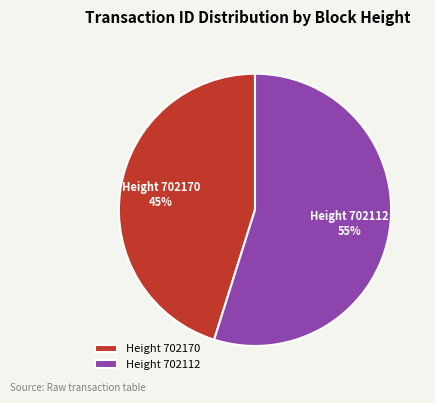

Is there any slice that represents more than half of the pie?

Yes